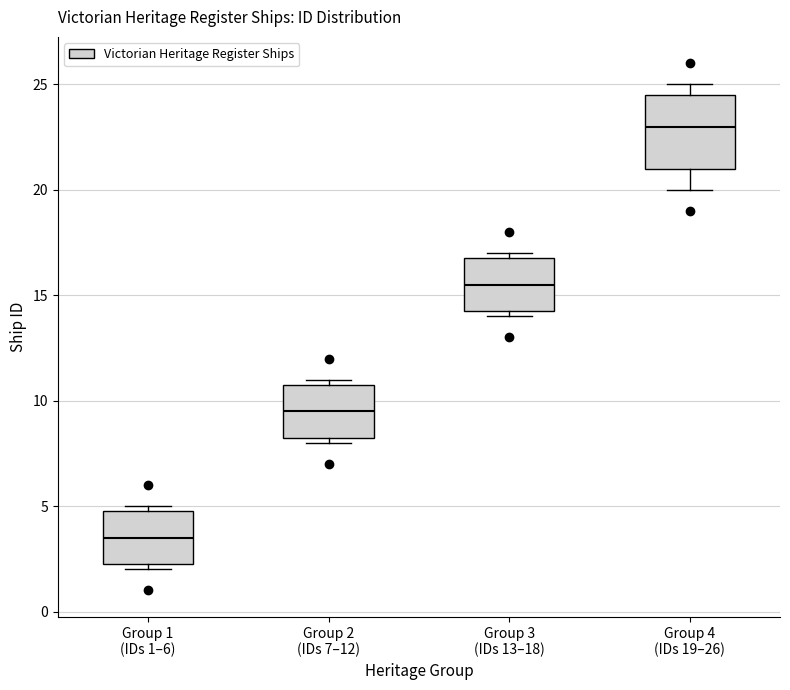

Reading left to right, read every box against the y-axis: the position of its median line, the range the box covers, and the ends of its whiskers. The values are not printed on the chart, so give them approximately, as read against the axis.

Group 1 (IDs 1–6): median 3.5, box 2.5 to 5.0, whiskers 2.0 to 5.0 (just above the box's upper edge)
Group 2 (IDs 7–12): median 9.5, box 8.5 to 11.0, whiskers 8.0 to 11.0 (just above the box's upper edge)
Group 3 (IDs 13–18): median 15.5, box 14.5 to 17.0, whiskers 14.0 to 17.0 (just above the box's upper edge)
Group 4 (IDs 19–26): median 23.0, box 21.0 to 24.5, whiskers 20.0 to 25.0